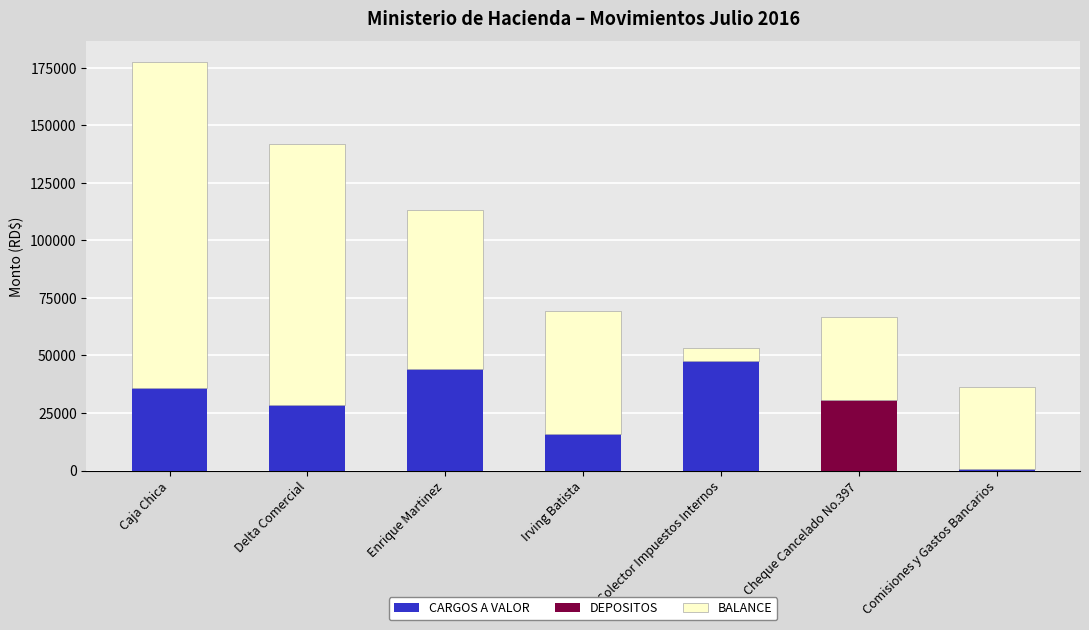

Where is CARGOS A VALOR nearest to the value 23833?

Delta Comercial